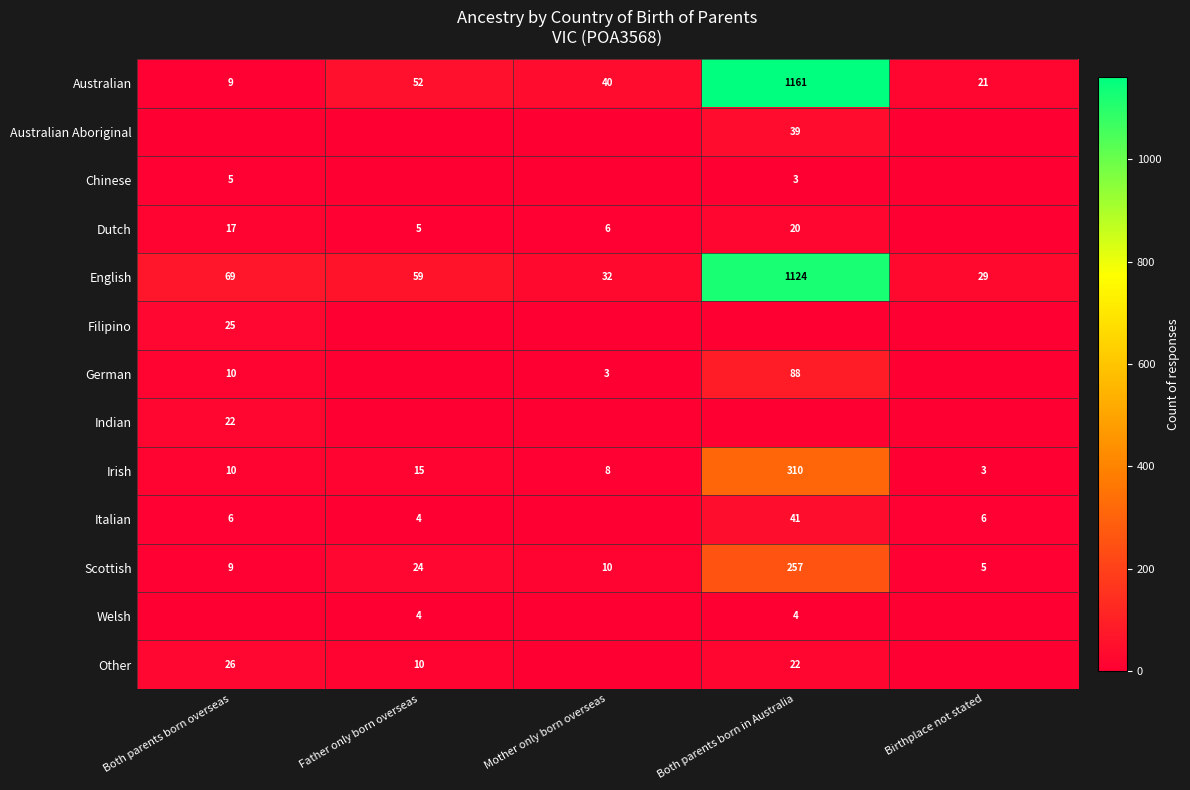

What is the difference between the maximum and minimum values in the English series?

1095